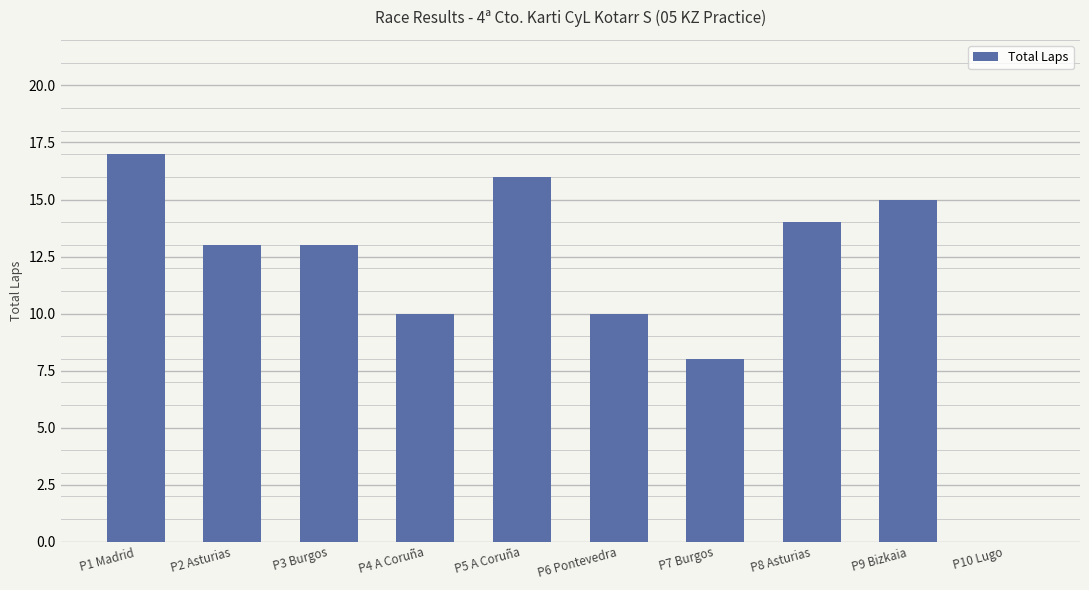

Between P5 A Coruña and P9 Bizkaia, which is larger?

P5 A Coruña